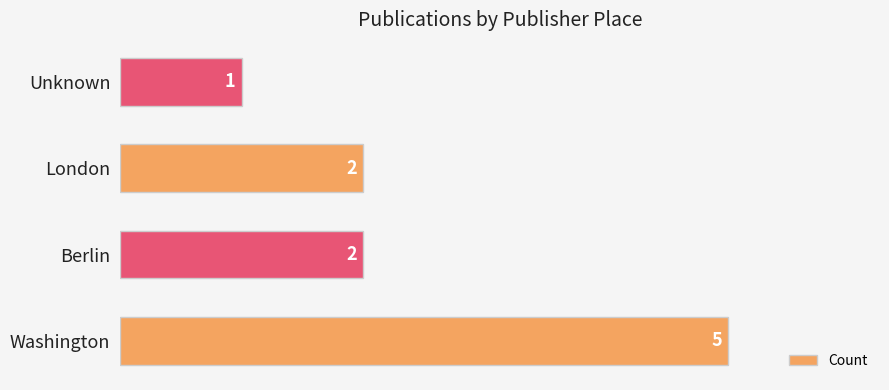

Which label corresponds to the smallest value in the chart?

Unknown